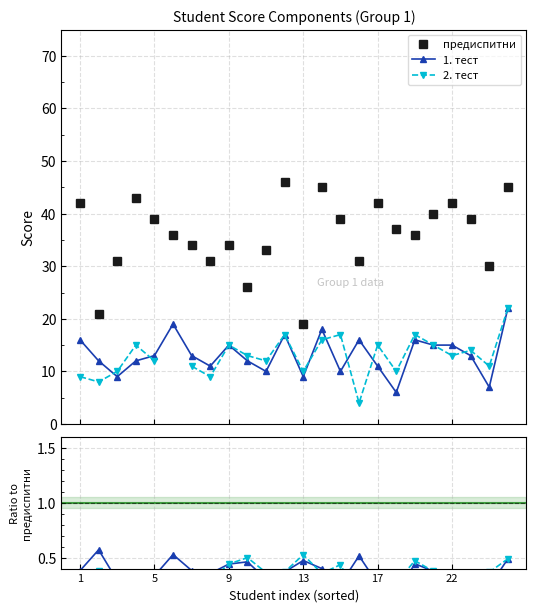

How many values in the 2. тест series exceed 0?

23